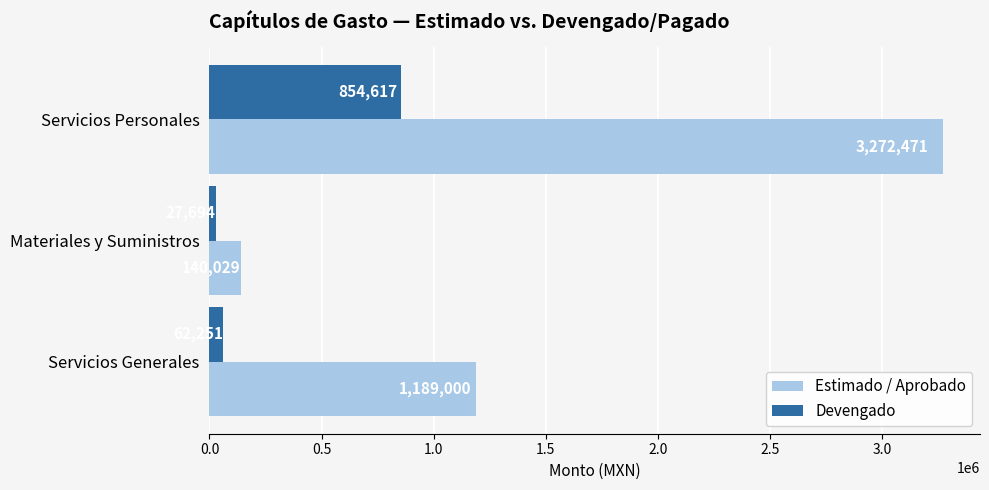

How many Estimado / Aprobado values are between 140029 and 3272471?

3